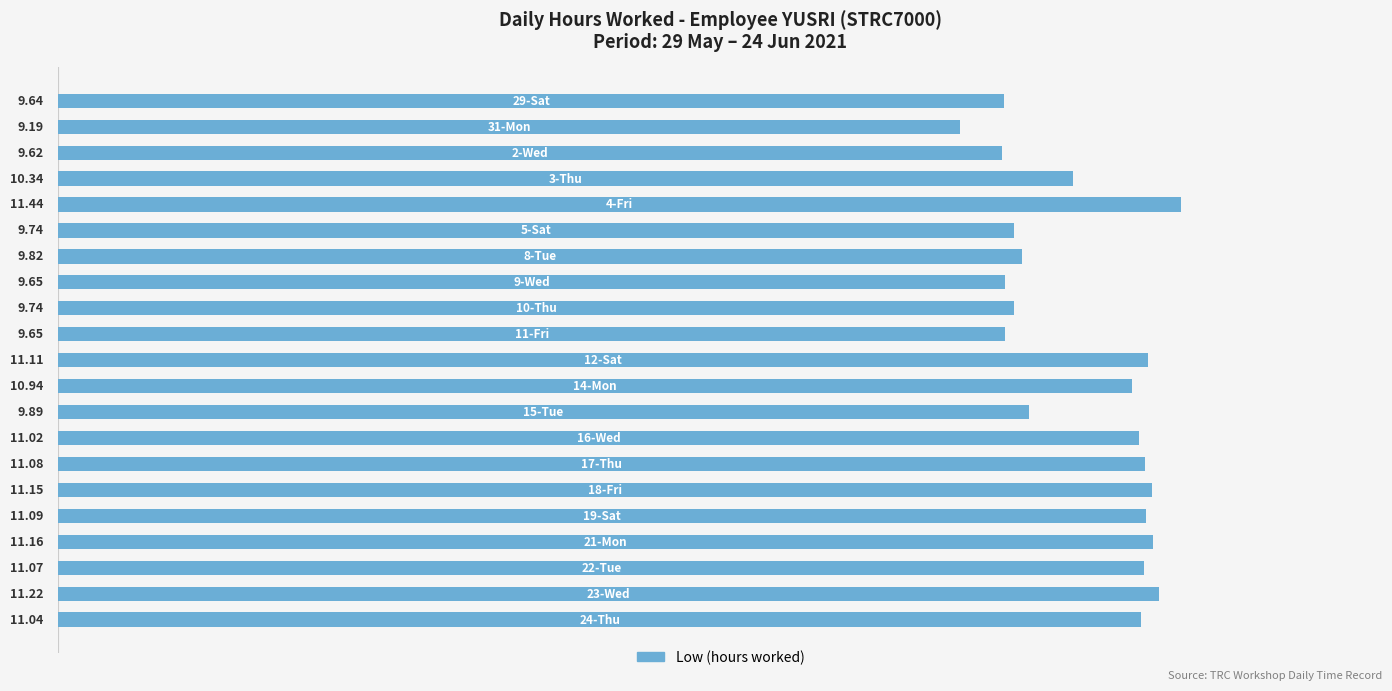

Does the chart contain any negative values?

No